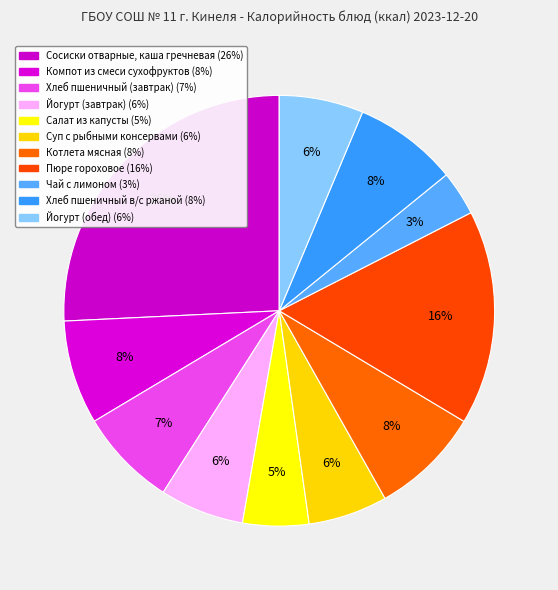

Is it true that Хлеб пшеничный в/с ржаной is 3% of the pie?

False